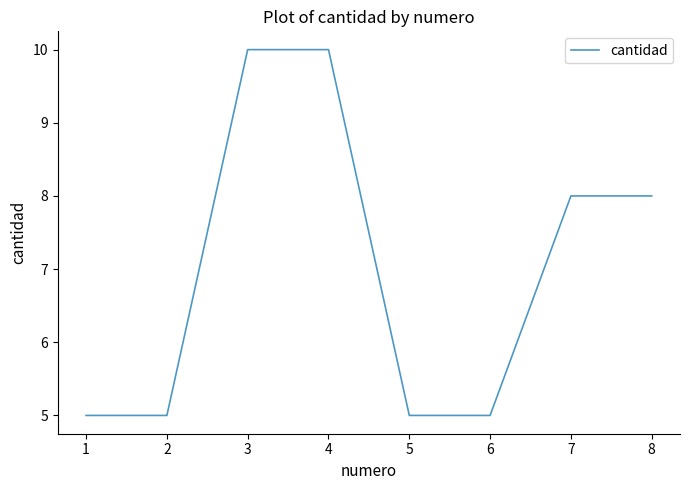

What is the difference between the values at 7 and 6?

3